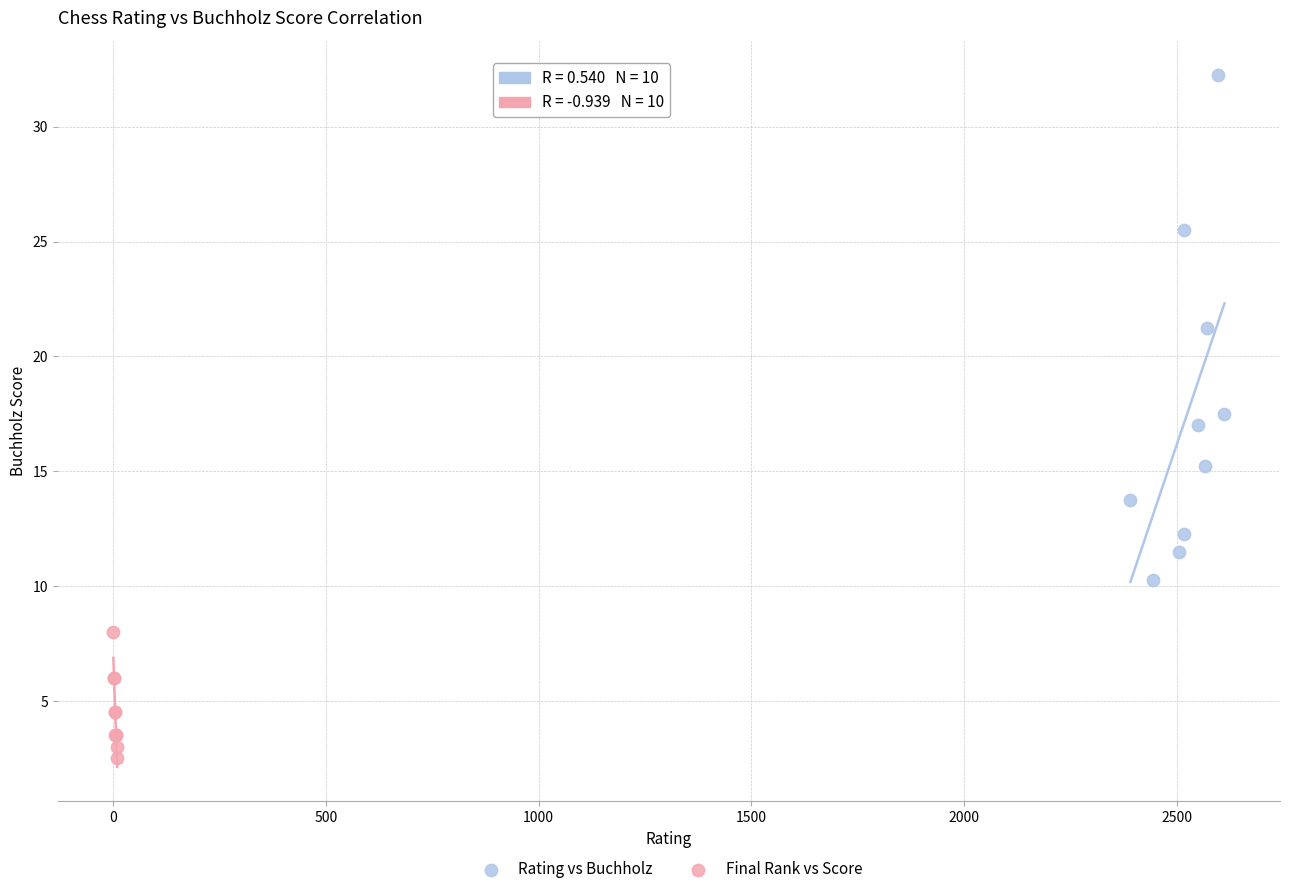

Which series has the widest spread of Y values?

Rating vs Buchholz